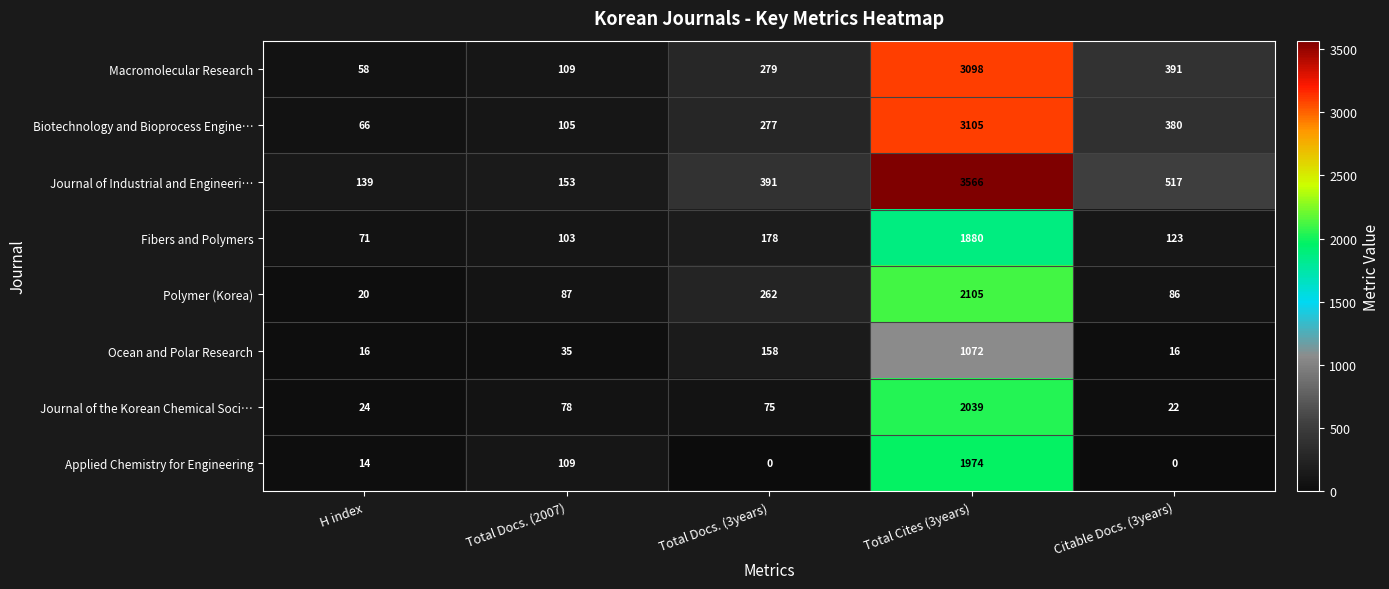

Rank the series by their maximum value, from highest to lowest.

Journal of Industrial and Engineeri…, Biotechnology and Bioprocess Engine…, Macromolecular Research, Polymer (Korea), Journal of the Korean Chemical Soci…, Applied Chemistry for Engineering, Fibers and Polymers, Ocean and Polar Research